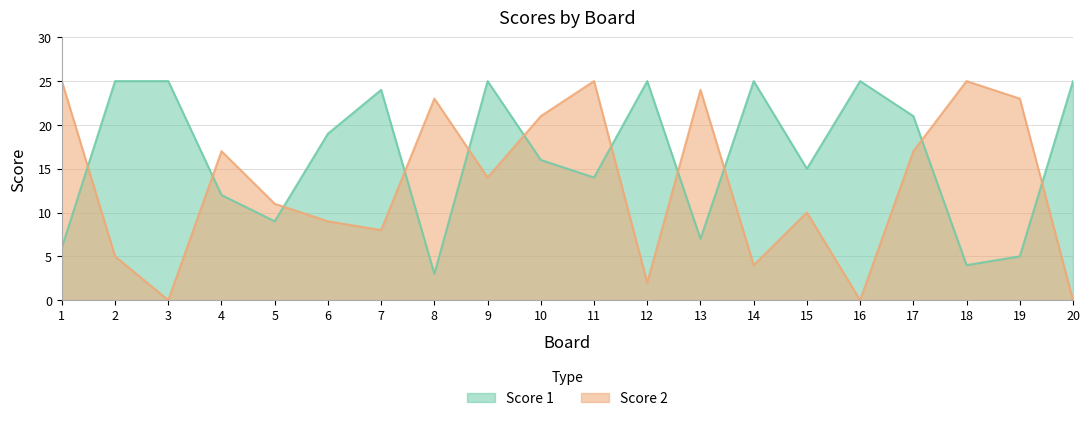

Is the value of Score 2 at 8 greater than the value of Score 1 at 5?

Yes